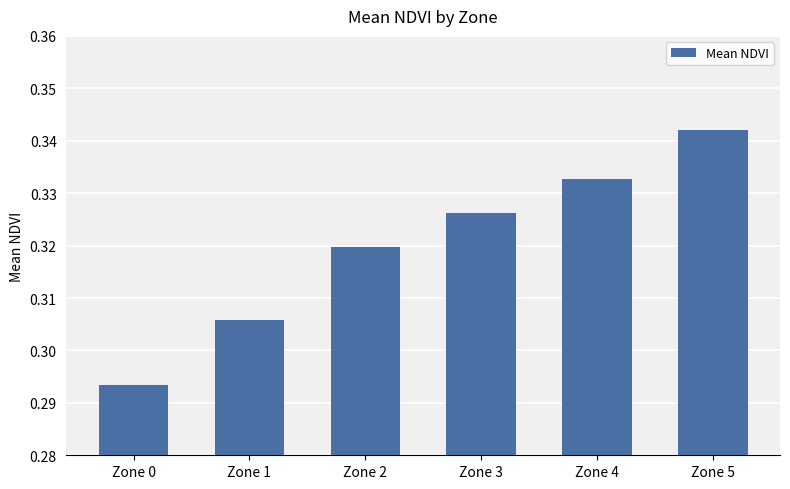

Which label corresponds to the smallest value in the chart?

Zone 0